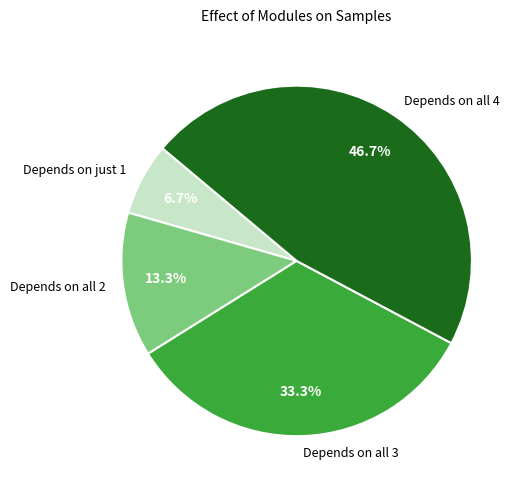

Do Depends on all 2 and Depends on all 3 together represent more than half of the pie?

No